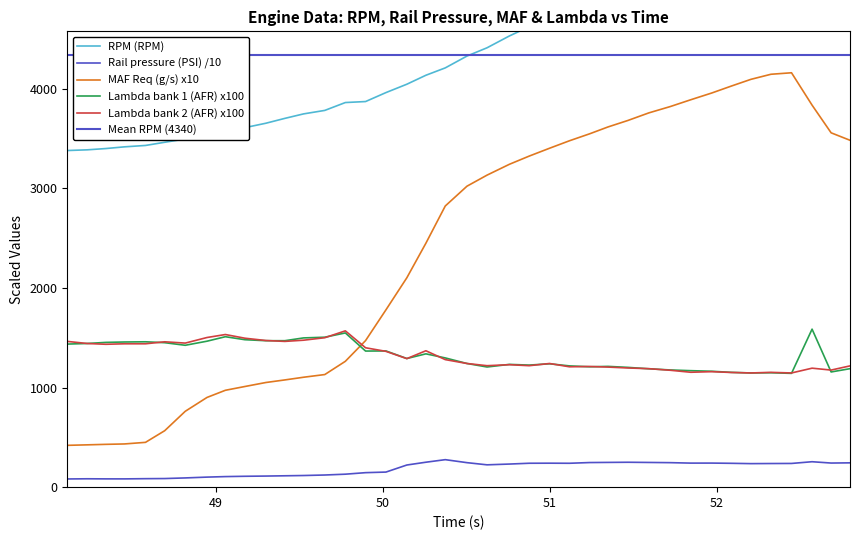

Which has a higher value, 52.446 or 49.776?

52.446